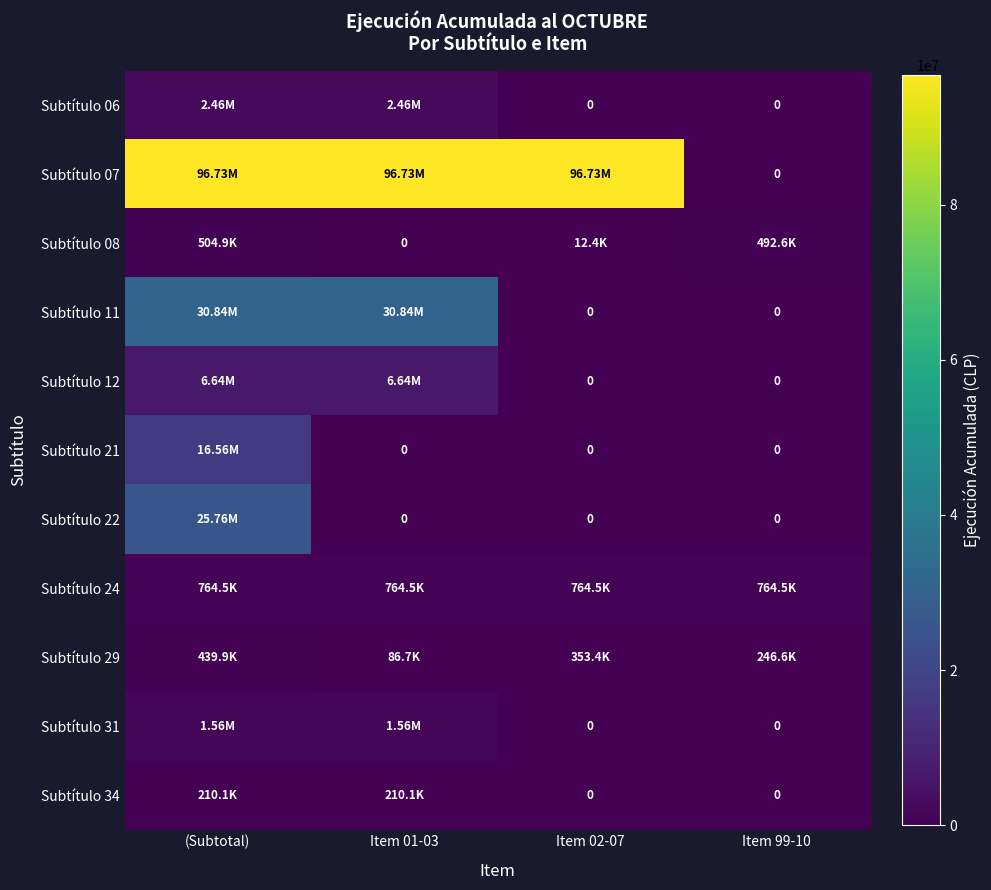

At which category is the sum across all series the highest?

(Subtotal)